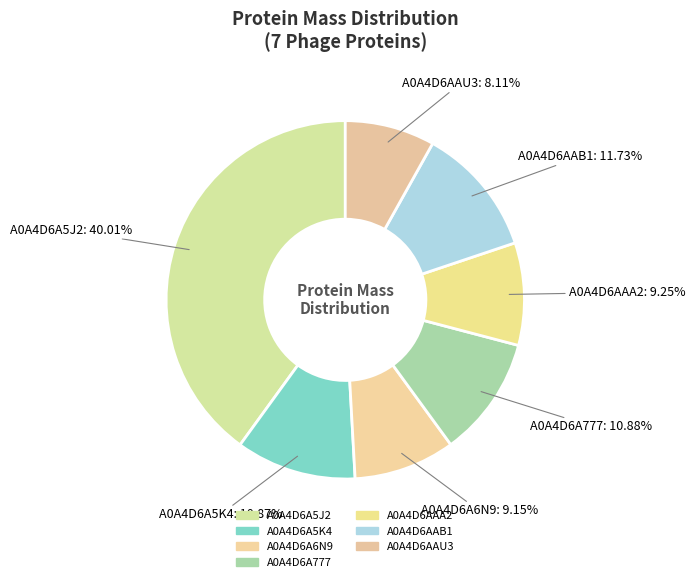

How many segments does this pie chart have?

7